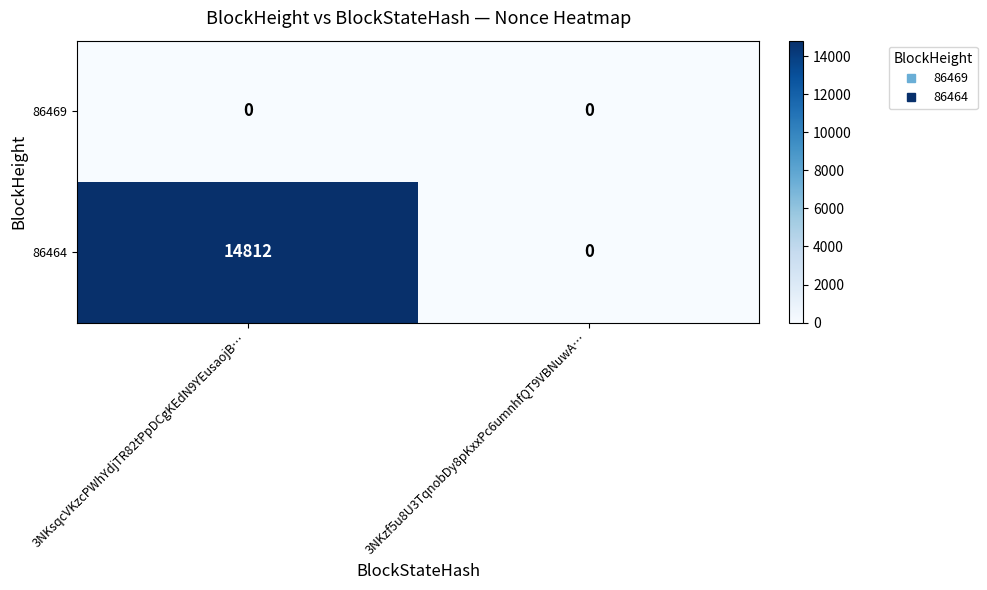

True or false: 86464 has a value of 8066 at 3NKzf5u8U3TqnobDy8pKxxPc6umnhfQT9VBNuwA….

False